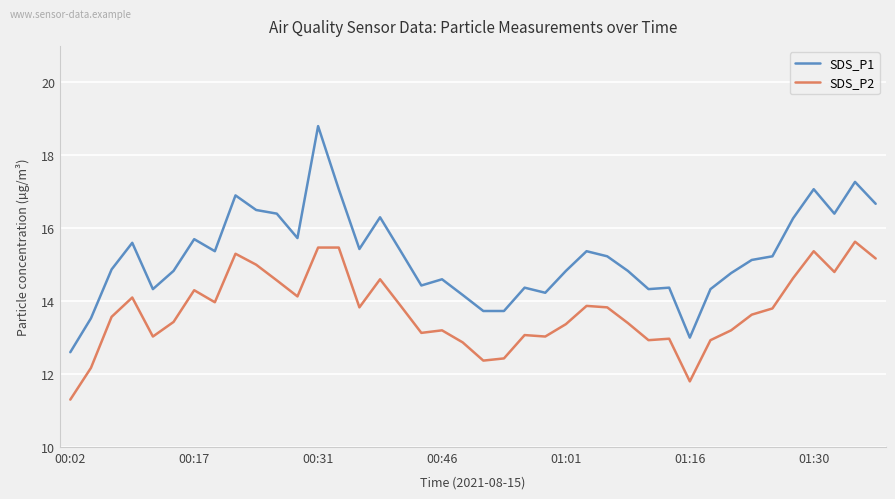

True or false: SDS_P1 and SDS_P2 cross at least once.

False